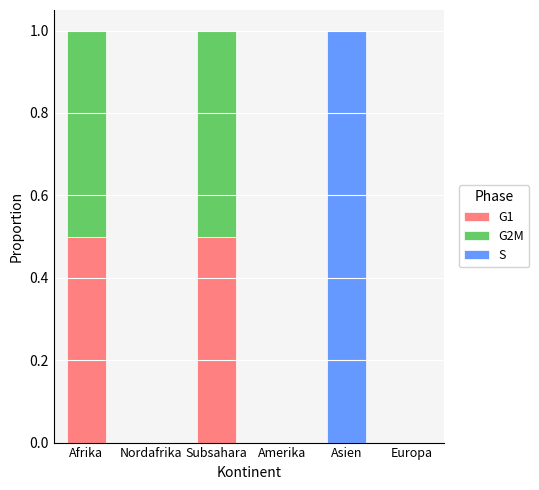

What is the total value across all series at Subsahara?

1.0